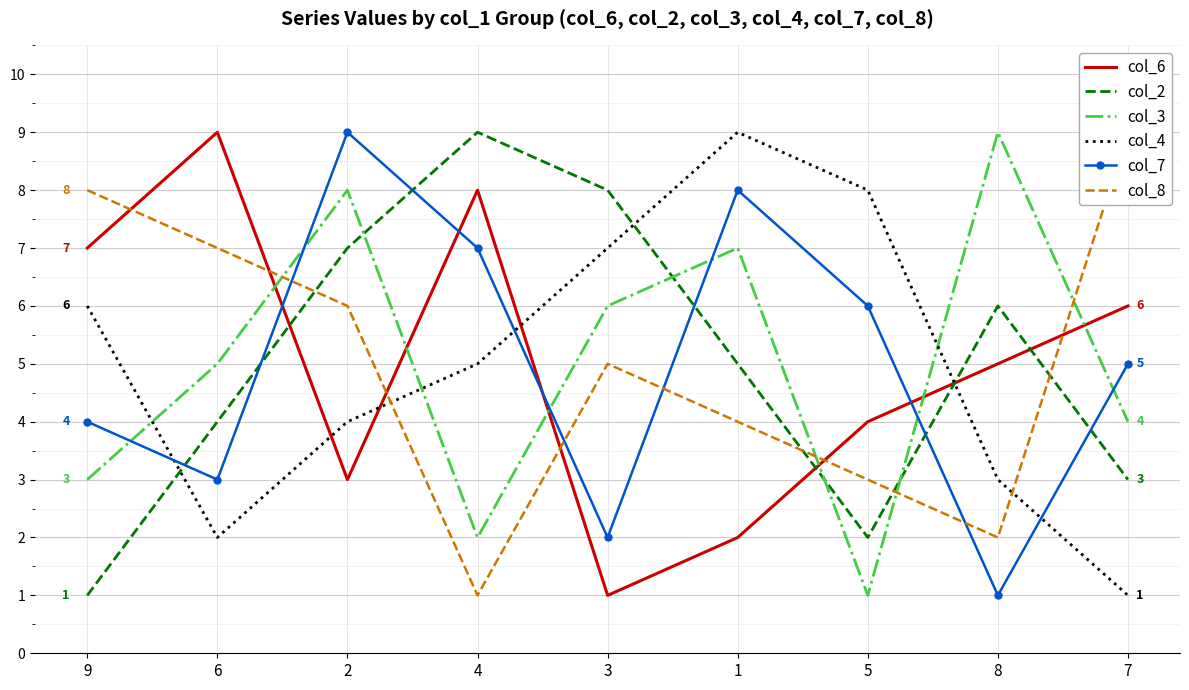

What is the difference between the second highest and minimum values in the col_7 series?

7